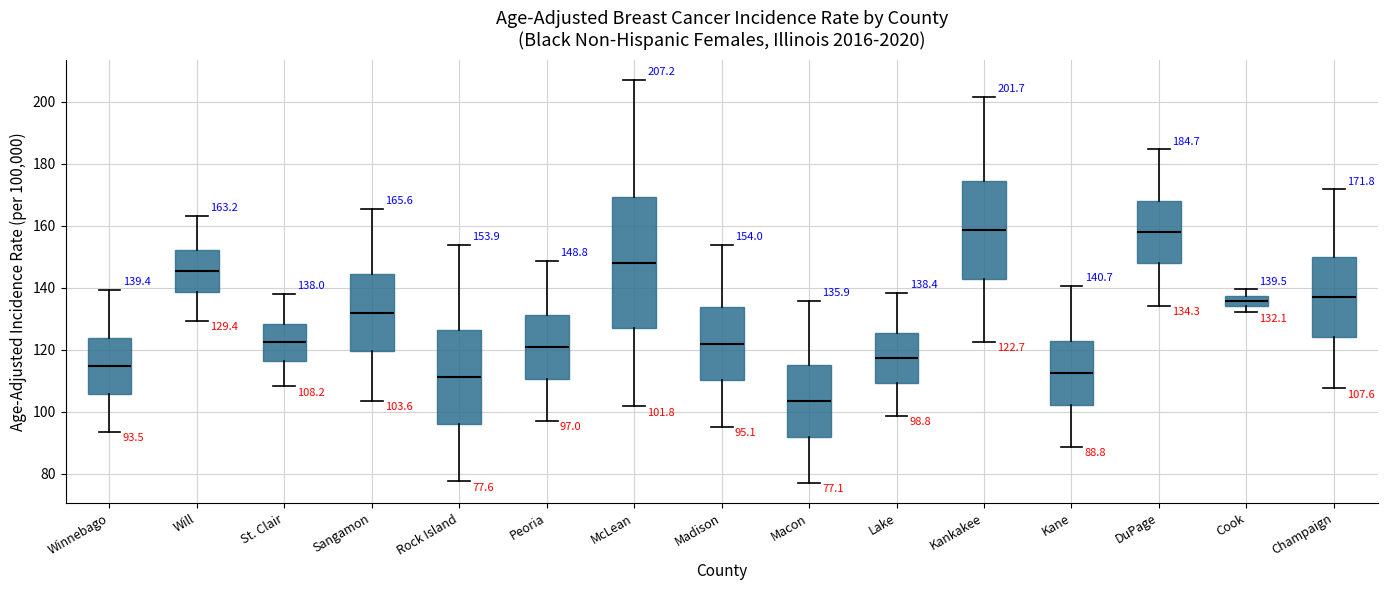

Which box is the tallest, from its lower edge to its upper edge?

McLean